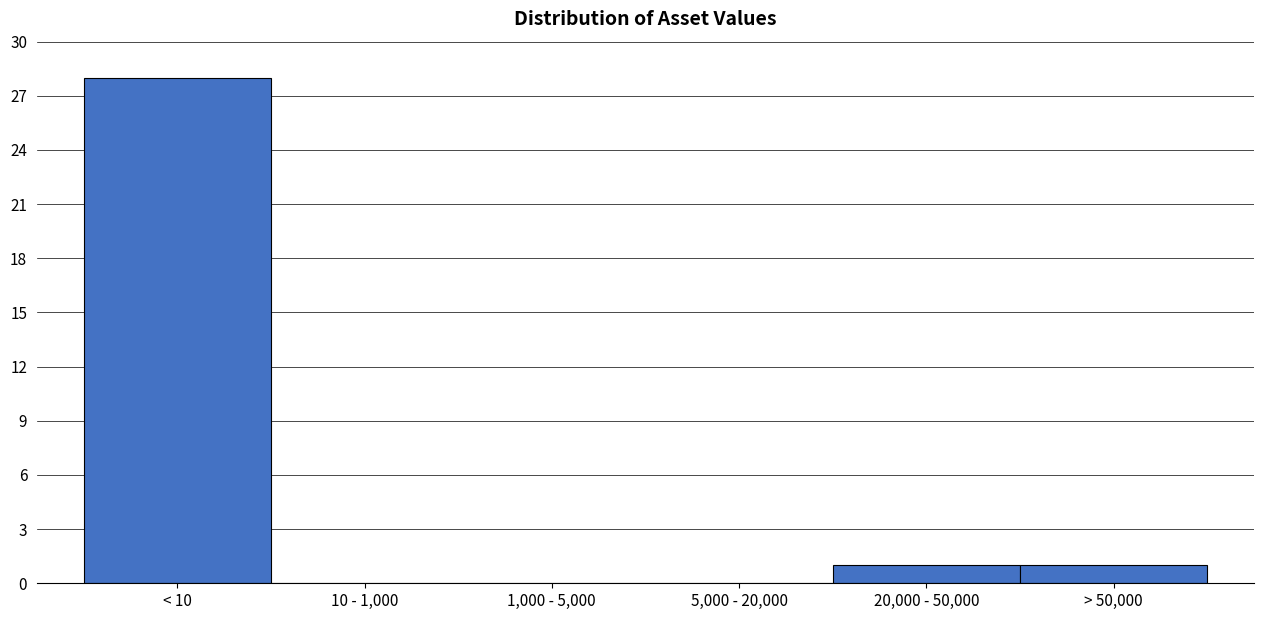

Reading right to left, extract all data points from this chart.

> 50,000=1	20,000 - 50,000=1	5,000 - 20,000=0	1,000 - 5,000=0	10 - 1,000=0	< 10=28